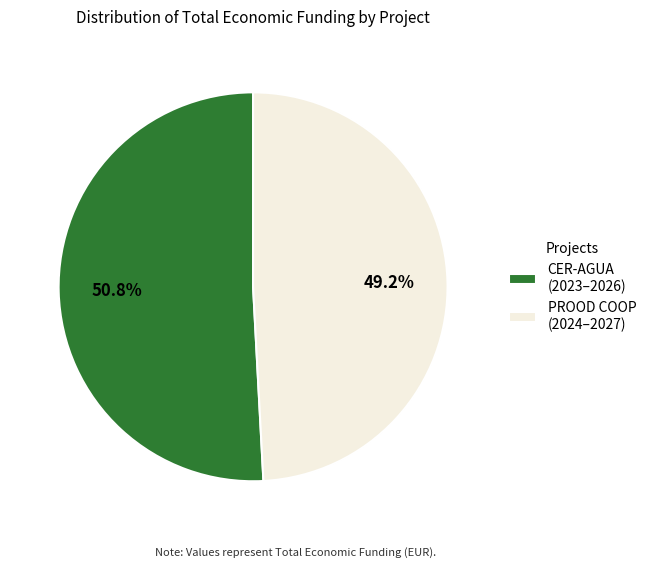

How many slices are in this pie chart?

2